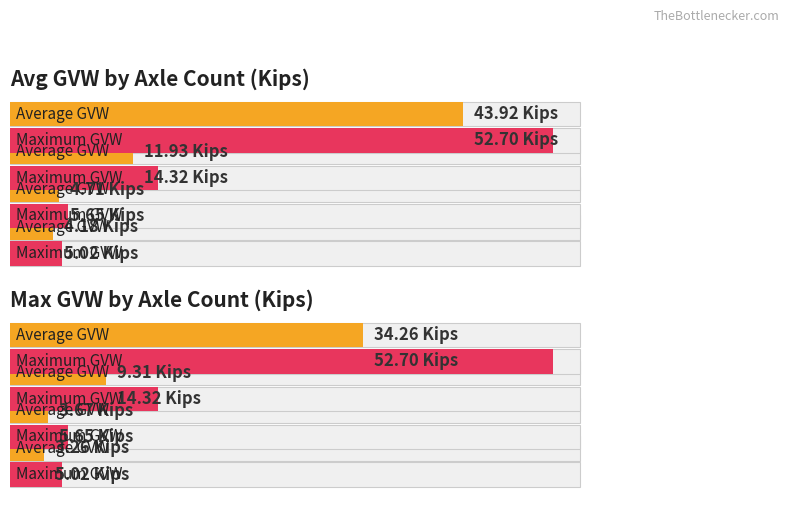

At how many categories does at least one series exceed 29?

1